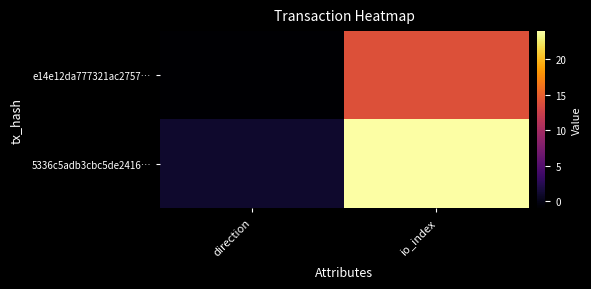

Rank the series at direction from highest to lowest value.

5336c5adb3cbc5de2416…, e14e12da777321ac2757…